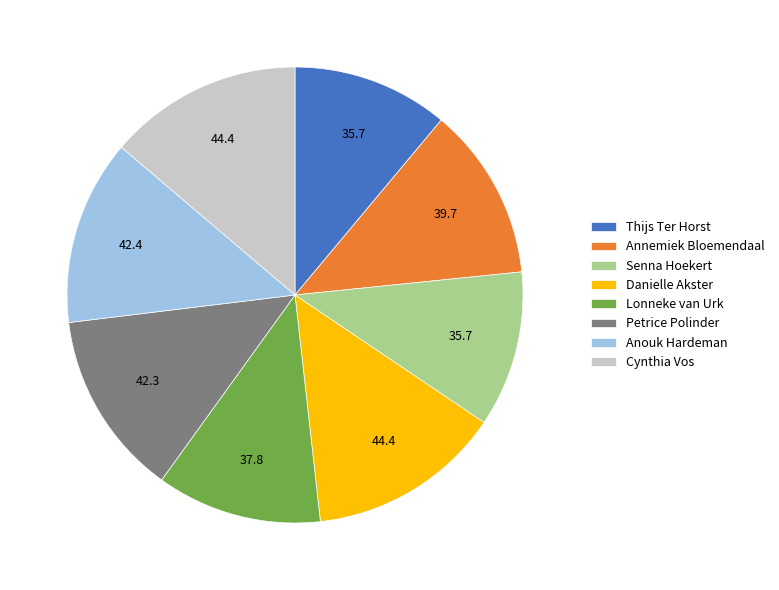

Is it true that Cynthia Vos is 19% of the pie?

False